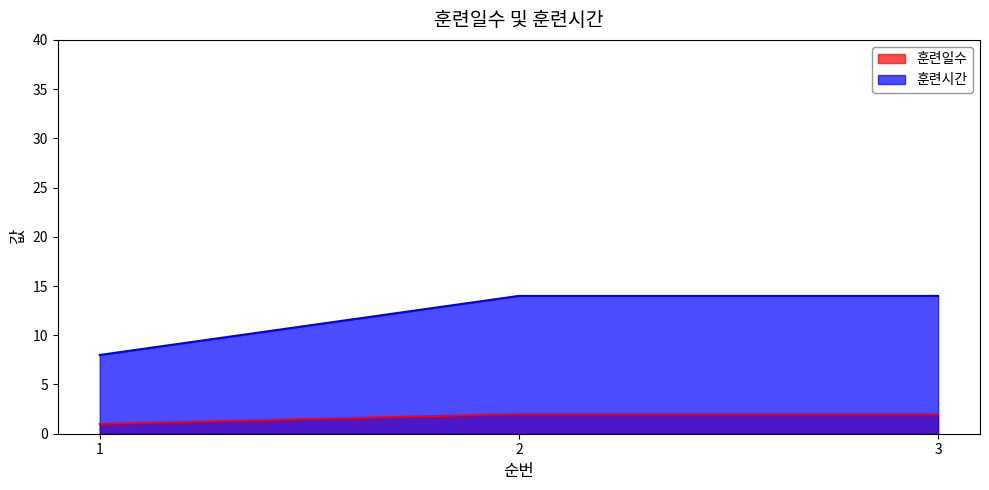

What is the value of the 훈련시간 point at the 3rd from the left?

14